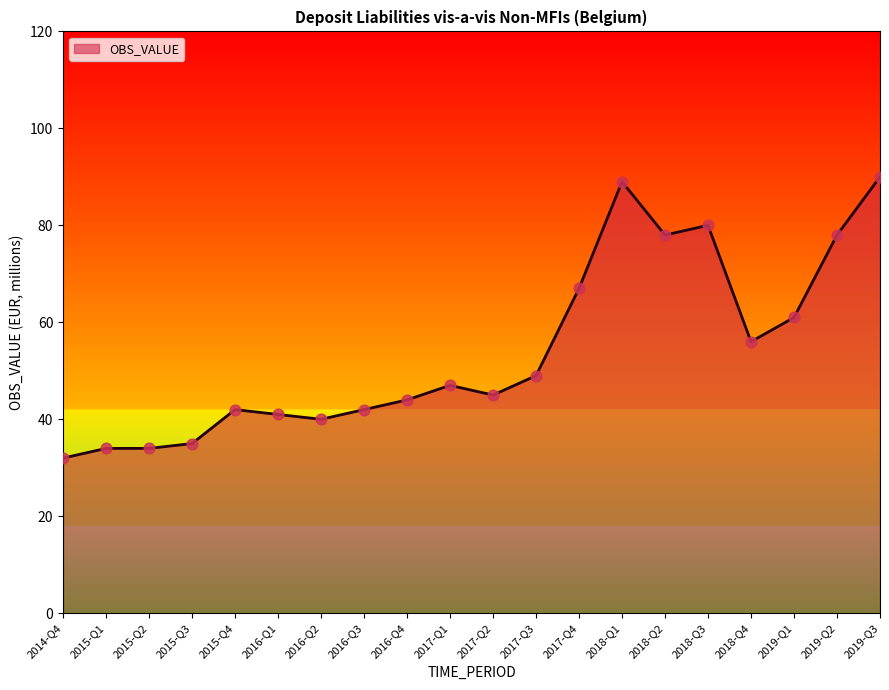

Between 2018-Q2 and 2015-Q1, which is larger?

2018-Q2